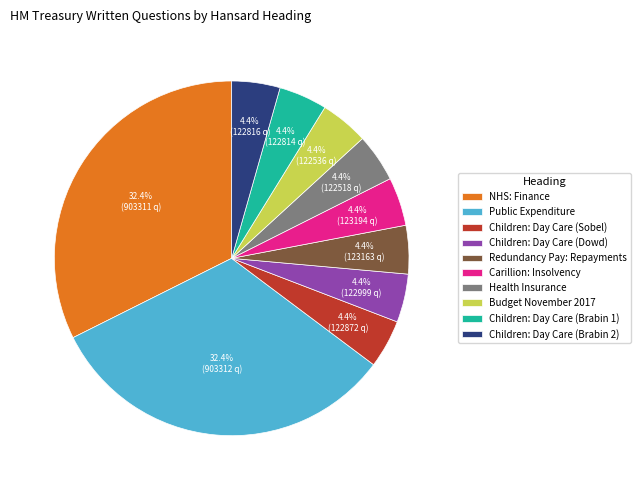

Is Budget November 2017 the majority of the pie?

No